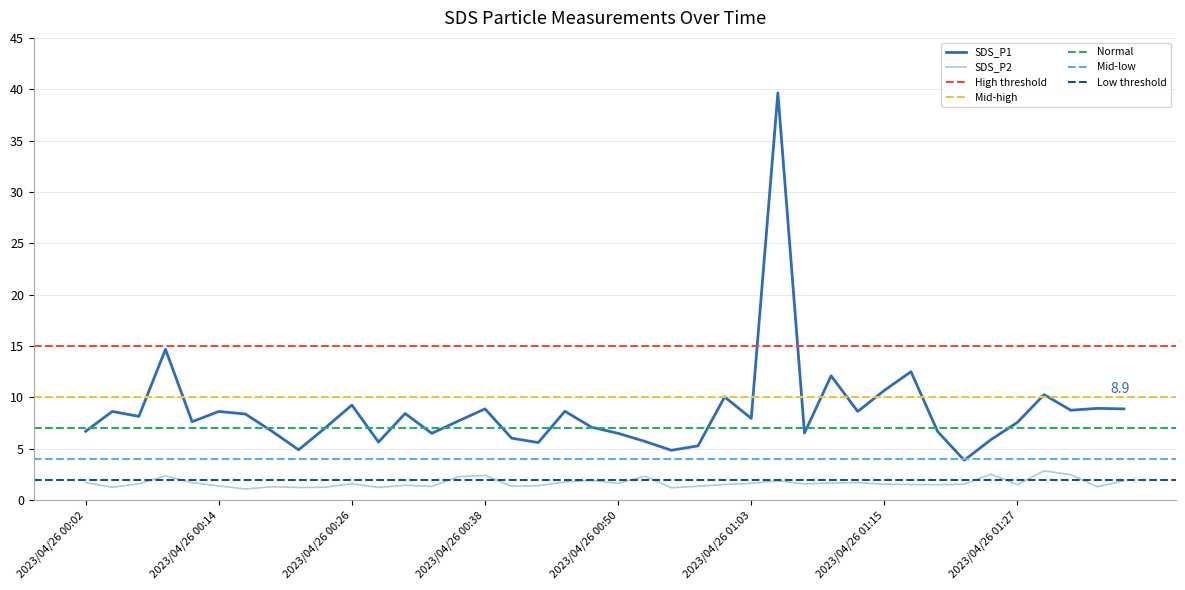

True or false: SDS_P1 has more than 2 points higher than both neighbors.

True